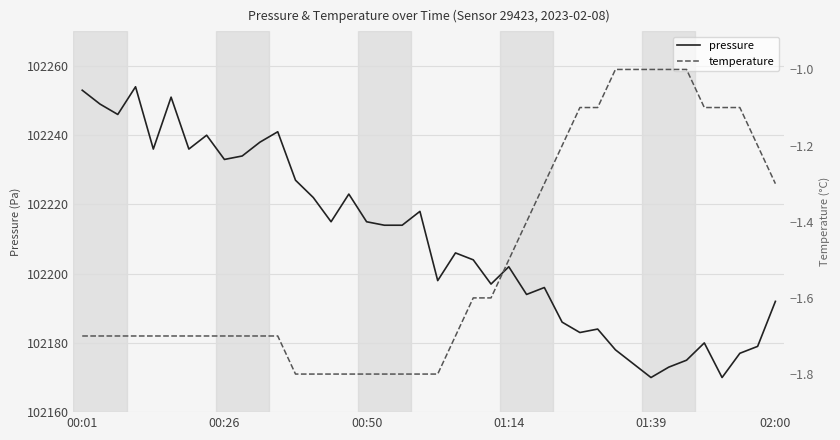

Where does the pressure series first go above 102214?

00:01